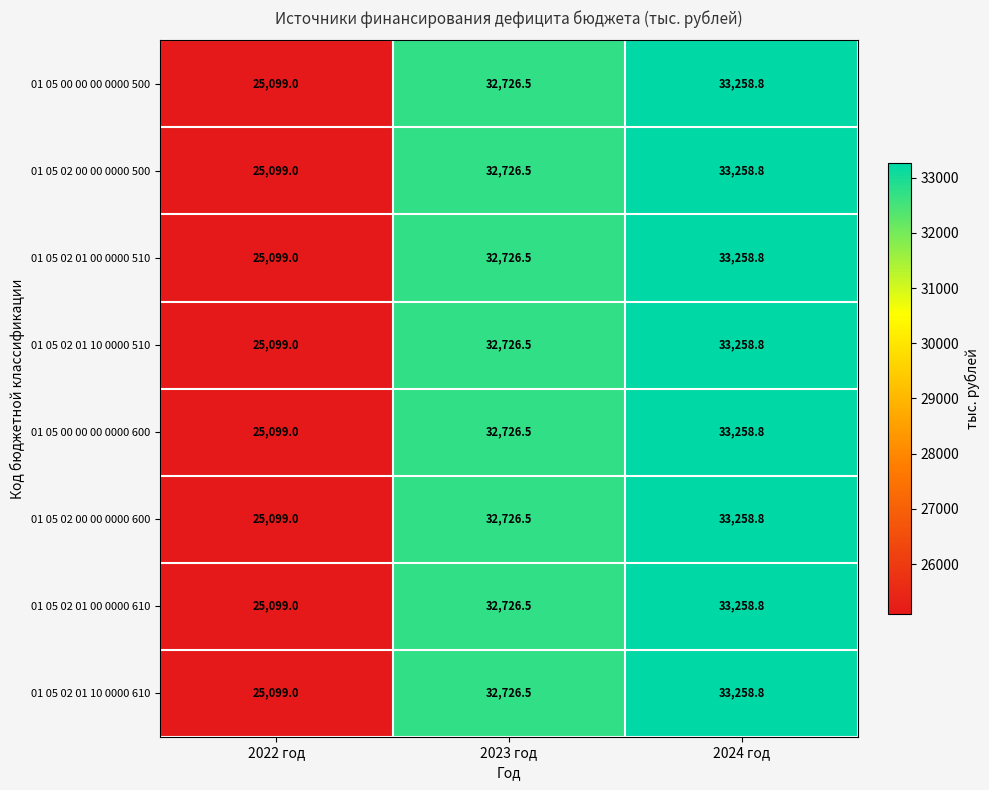

Rank the categories by 01 05 00 00 00 0000 600 value from lowest to highest.

2022 год, 2023 год, 2024 год